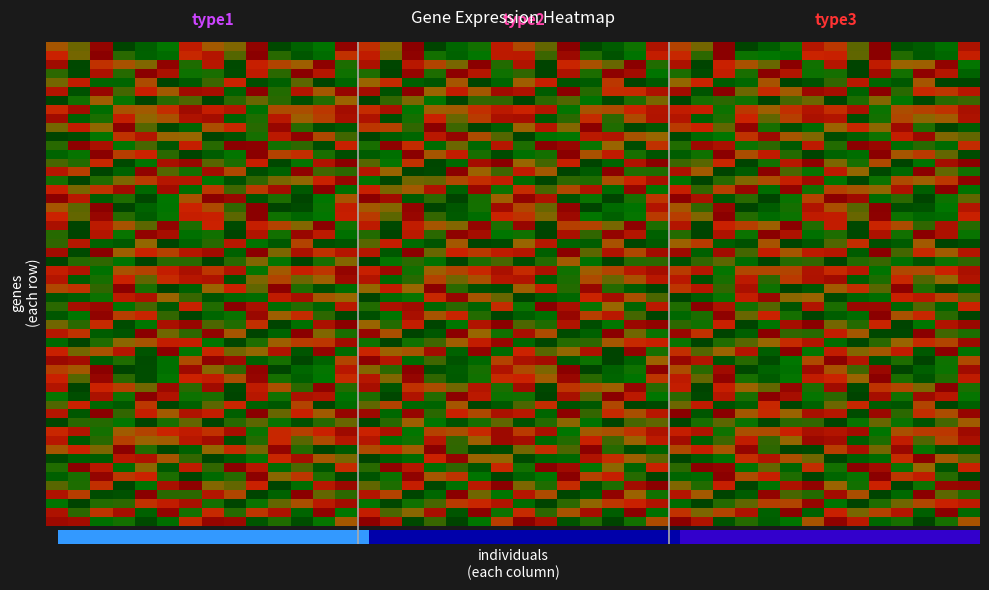

True or false: Row12 has a value of 5 at 4.

True